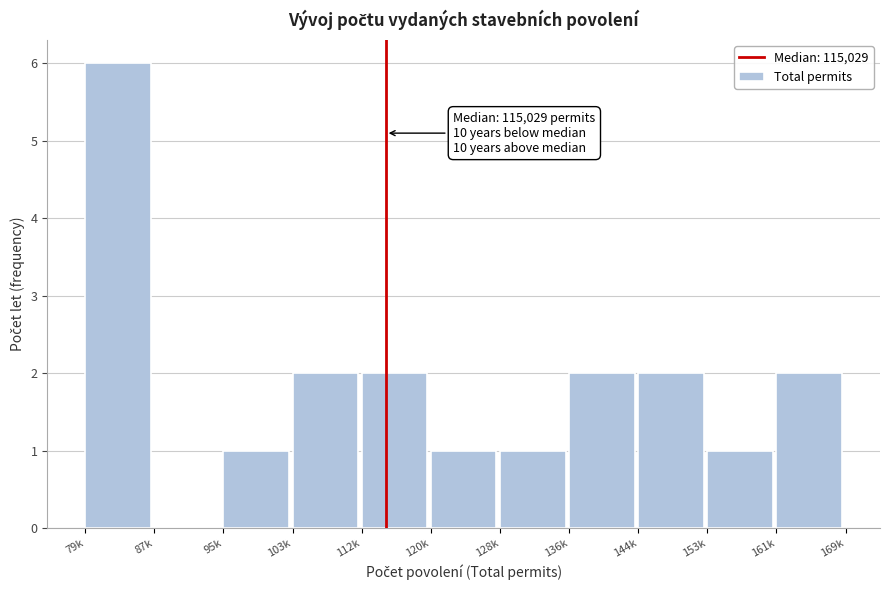

Reading right to left, extract all data points from this chart.

161k=2	153k=1	144k=2	136k=2	128k=1	120k=1	112k=2	103k=2	95k=1	87k=0	79k=6